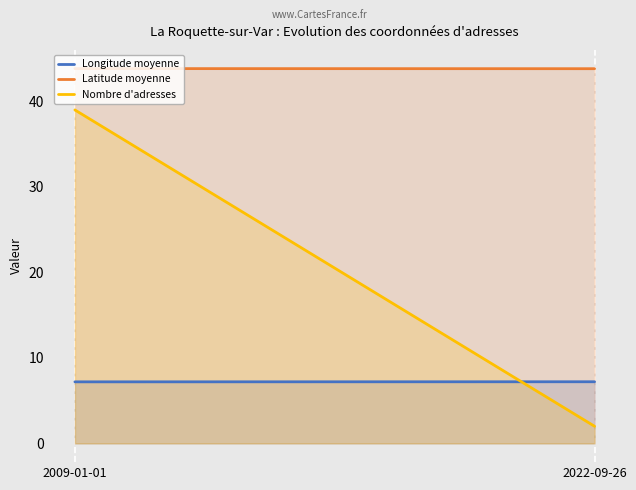

Between 2022-09-26 and 2009-01-01, which is larger?

2022-09-26